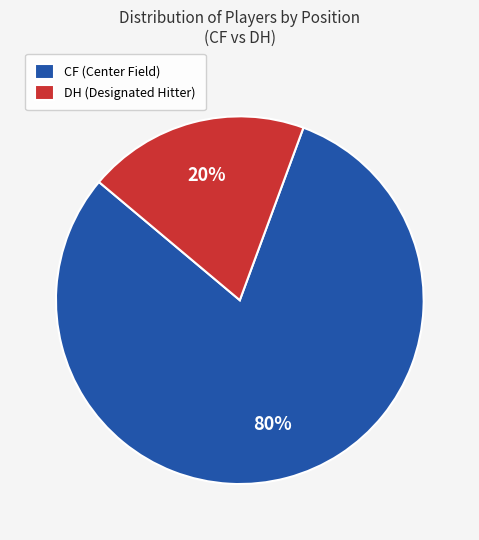

What is the majority slice?

CF (Center Field)